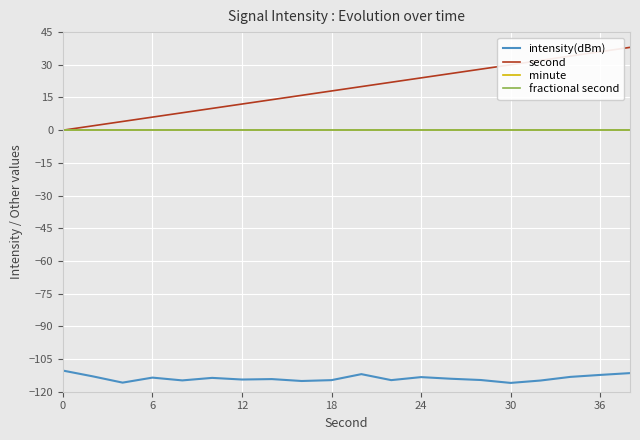

True or false: minute and fractional second cross at least once.

False